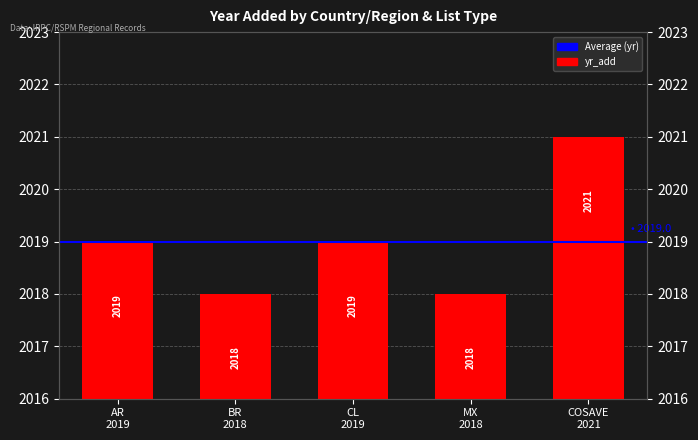

True or false: the data shows 2019 at CL
2019.

True